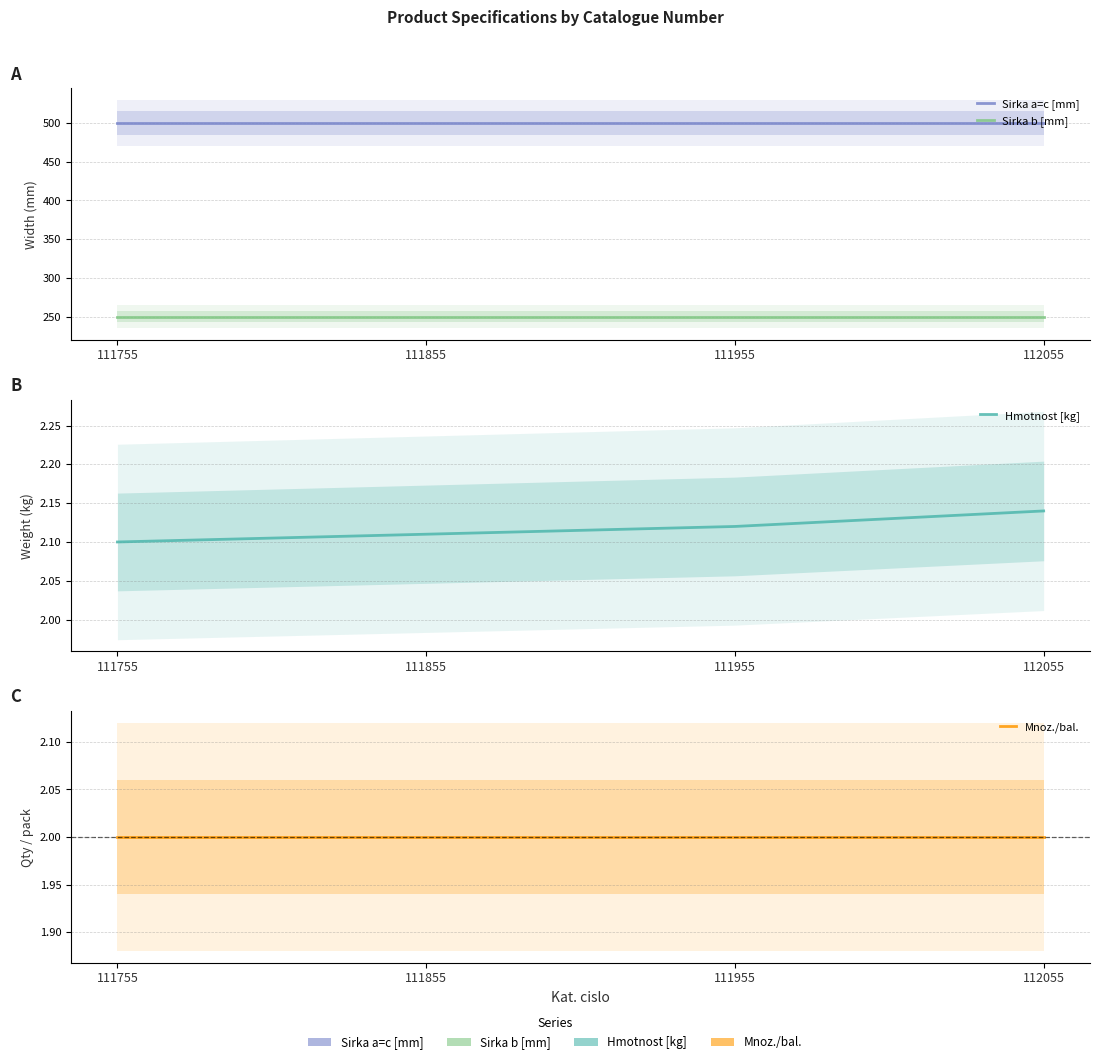

True or false: Mnoz./bal. has more than 2 interior local peaks.

False